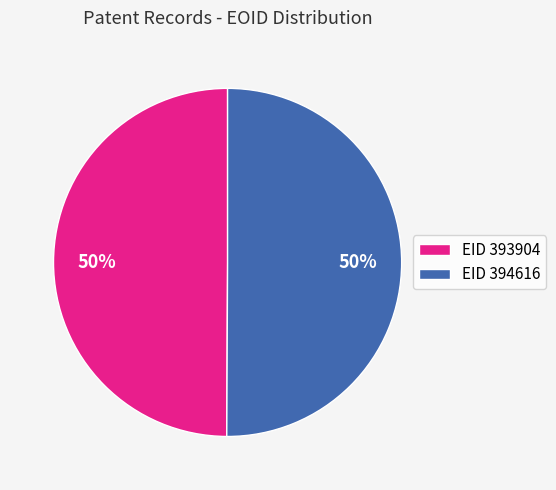

To the nearest percent, what portion does EID 394616 represent?

50%